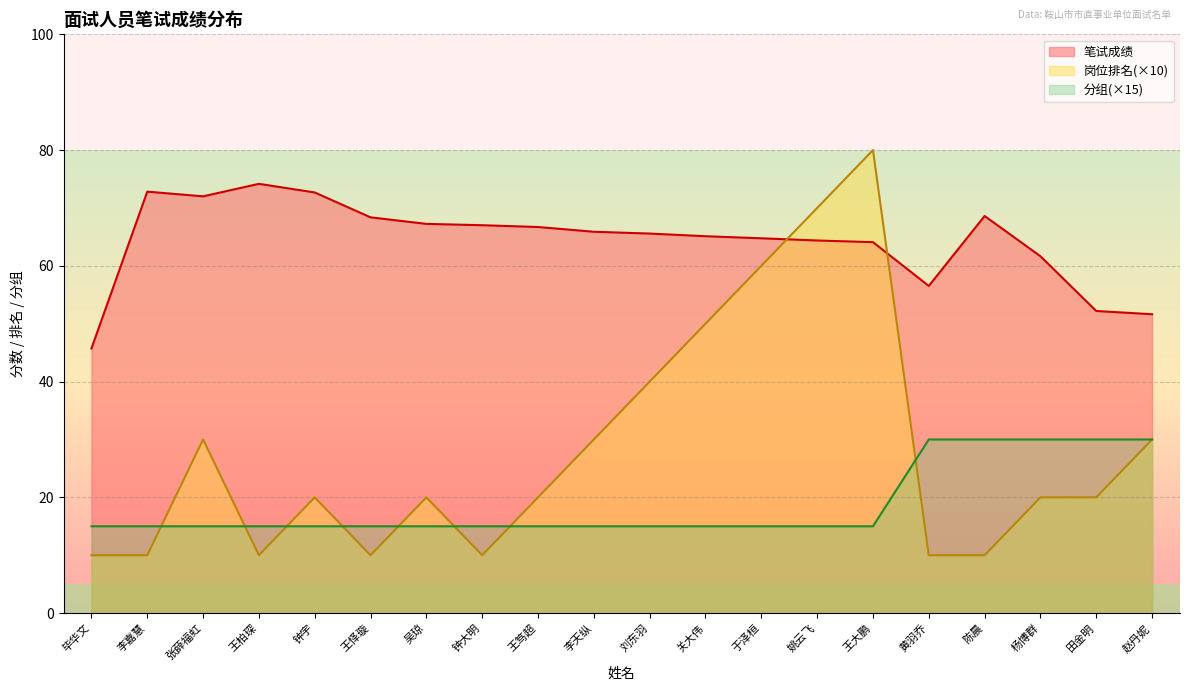

How many values in the 岗位排名 series exceed 20?

8